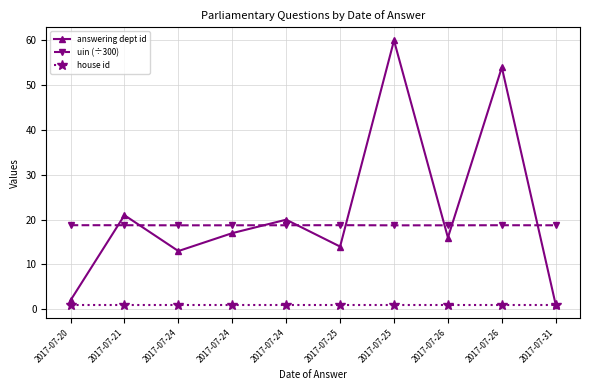

True or false: answering dept id and uin (÷300) cross at least once.

True